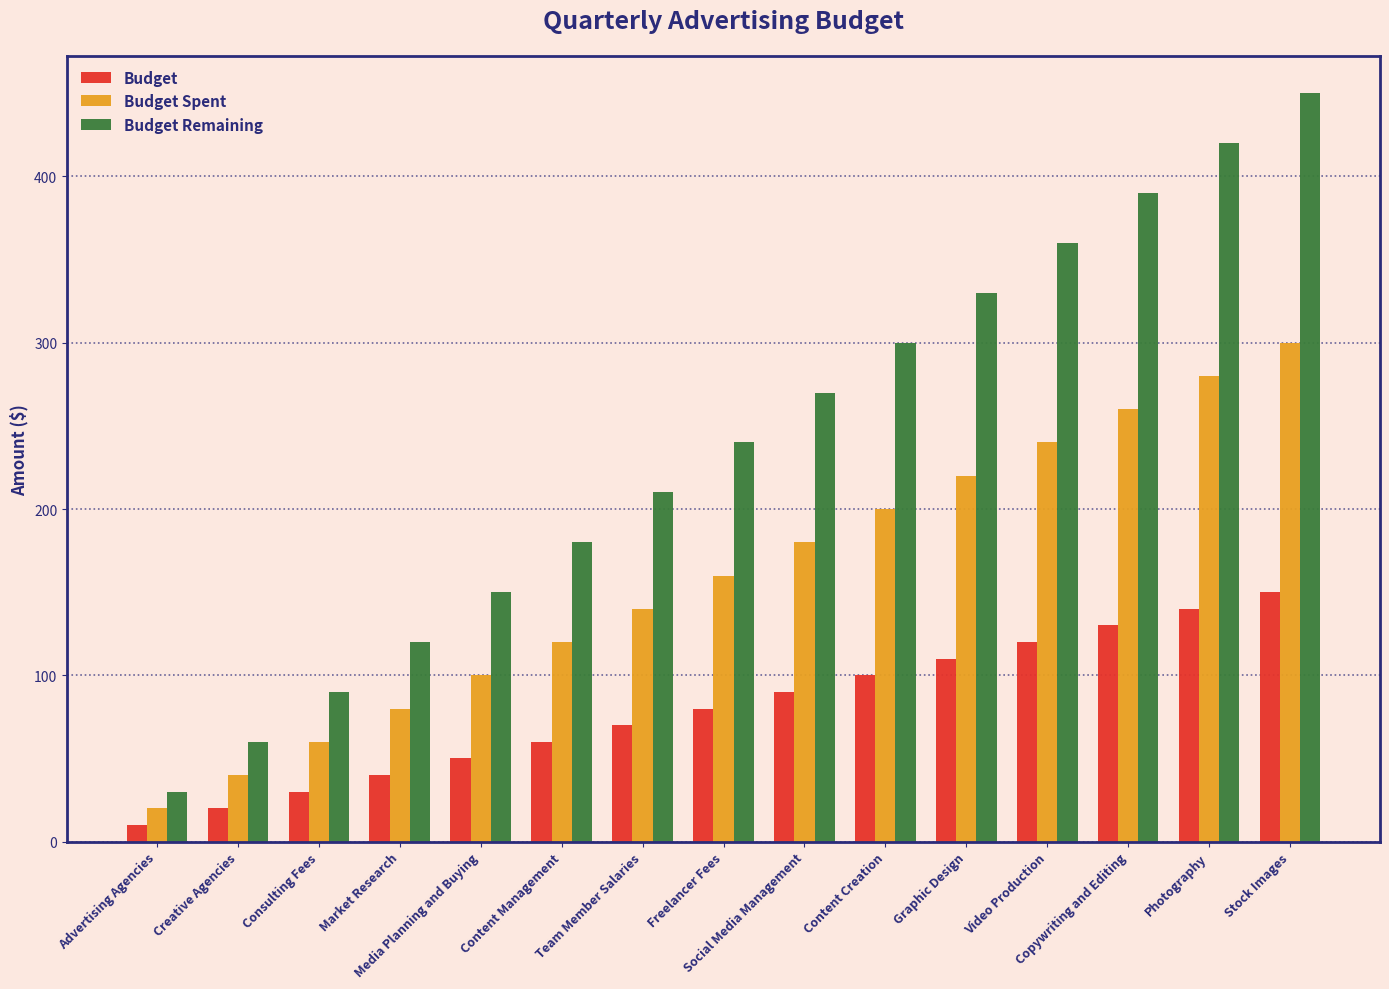

What is the average value of the Budget Remaining series?

240